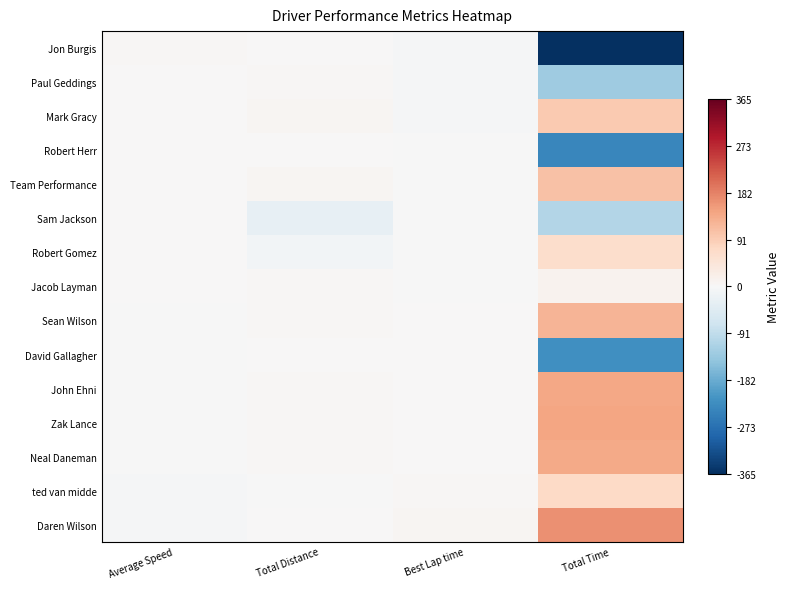

Reading left to right, transcribe all the data shown in this chart.

Jon Burgis: Average Speed=3.6	Total Distance=0.6	Best Lap time=-5.1	Total Time=-364.5
Paul Geddings: Average Speed=2.4	Total Distance=4.1	Best Lap time=-3.5	Total Time=-129.2
Mark Gracy: Average Speed=2.2	Total Distance=6.7	Best Lap time=-3.1	Total Time=96.3
Robert Herr: Average Speed=1.8	Total Distance=1.8	Best Lap time=-2.6	Total Time=-238.5
Team Performance: Average Speed=1.2	Total Distance=6.0	Best Lap time=-1.8	Total Time=107.3
Sam Jackson: Average Speed=0.6	Total Distance=-31.1	Best Lap time=-0.9	Total Time=-107.6
Robert Gomez: Average Speed=0.5	Total Distance=-9.3	Best Lap time=-0.8	Total Time=62.8
Jacob Layman: Average Speed=0.1	Total Distance=3.4	Best Lap time=-0.1	Total Time=12.0
Sean Wilson: Average Speed=-0.6	Total Distance=4.8	Best Lap time=0.8	Total Time=124.5
David Gallagher: Average Speed=-0.9	Total Distance=0.4	Best Lap time=1.2	Total Time=-223.6
John Ehni: Average Speed=-1.0	Total Distance=3.7	Best Lap time=1.3	Total Time=140.7
Zak Lance: Average Speed=-1.1	Total Distance=3.6	Best Lap time=1.5	Total Time=142.9
Neal Daneman: Average Speed=-1.3	Total Distance=3.9	Best Lap time=1.8	Total Time=138.6
ted van midde: Average Speed=-3.6	Total Distance=-0.7	Best Lap time=5.3	Total Time=72.1
Daren Wilson: Average Speed=-4.0	Total Distance=2.1	Best Lap time=6.0	Total Time=166.3